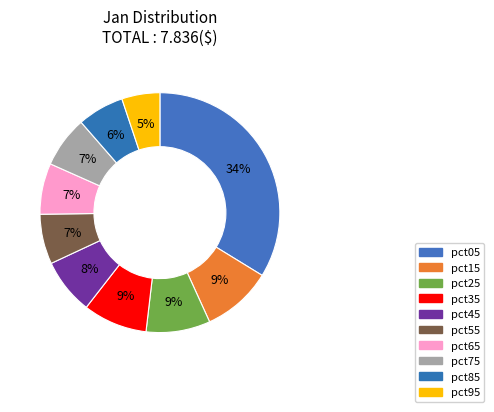

How many slices are in this pie chart?

10